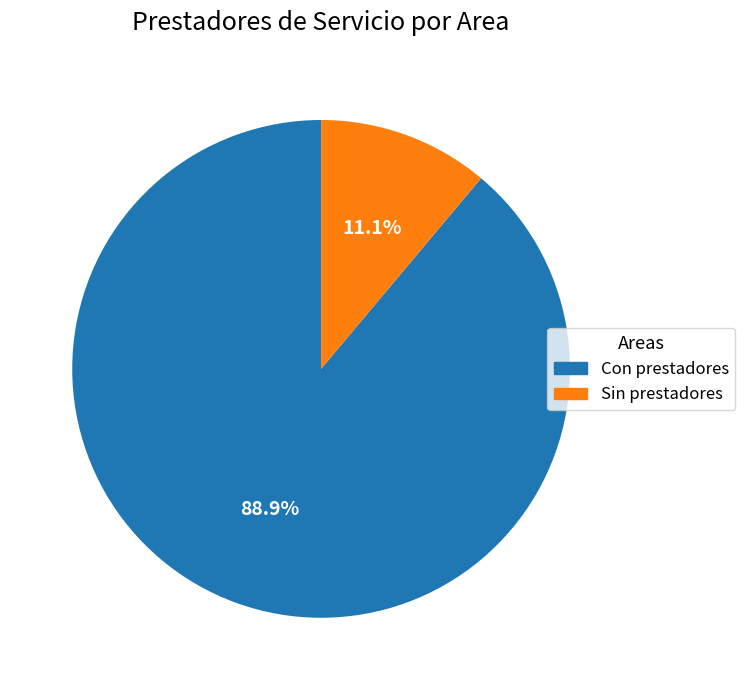

Is there any slice that represents more than half of the pie?

Yes